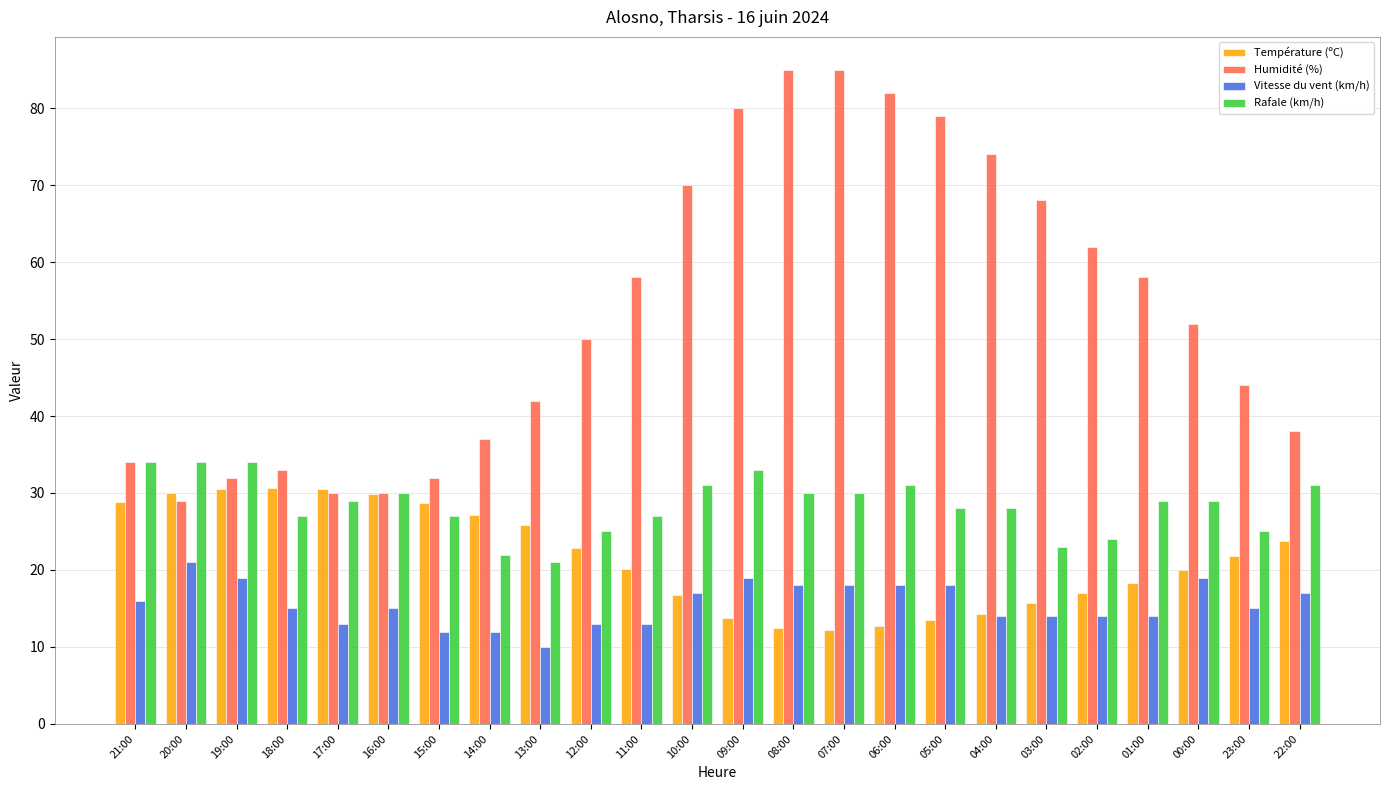

The Rafale (km/h) series shows 30.0 at 16:00. True or false?

True